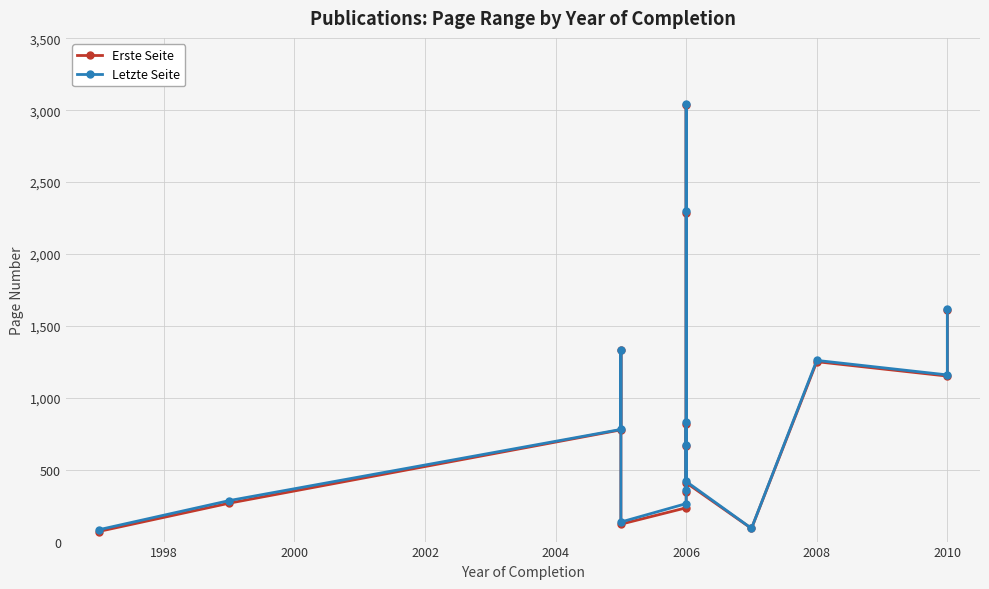

True or false: Letzte Seite and Erste Seite intersect in this chart.

False